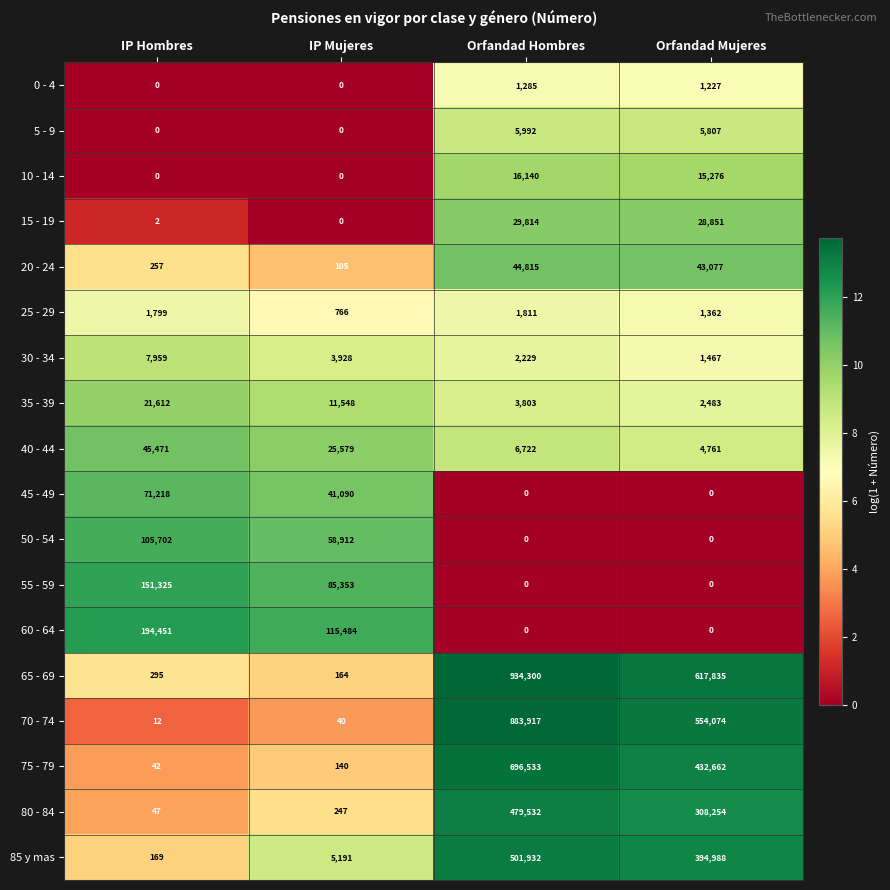

True or false: 35 - 39 has a value of 4056 at IP Mujeres.

False